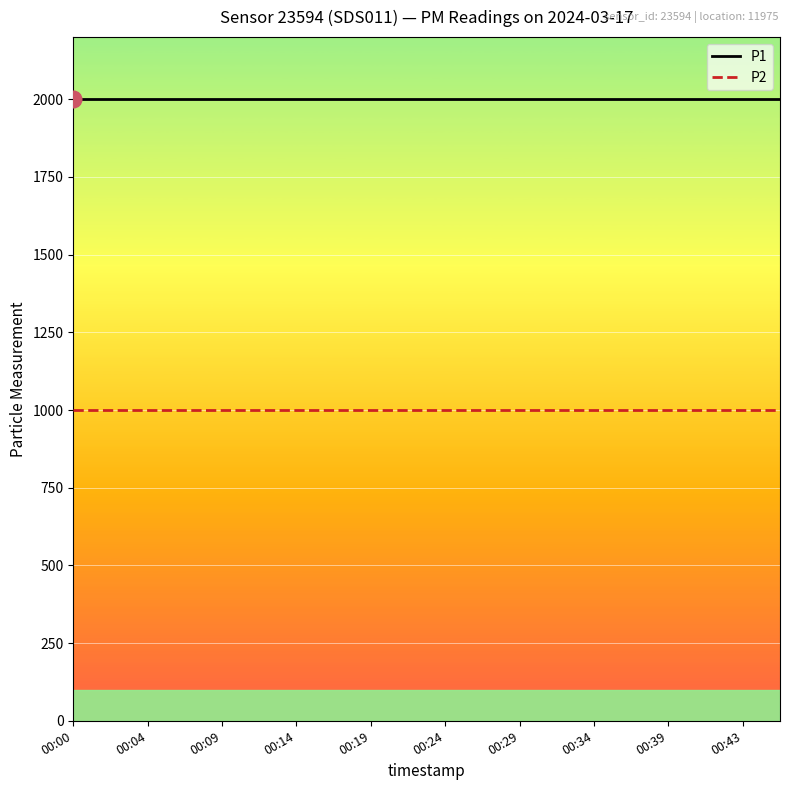

Which series has the largest total across all categories?

P1